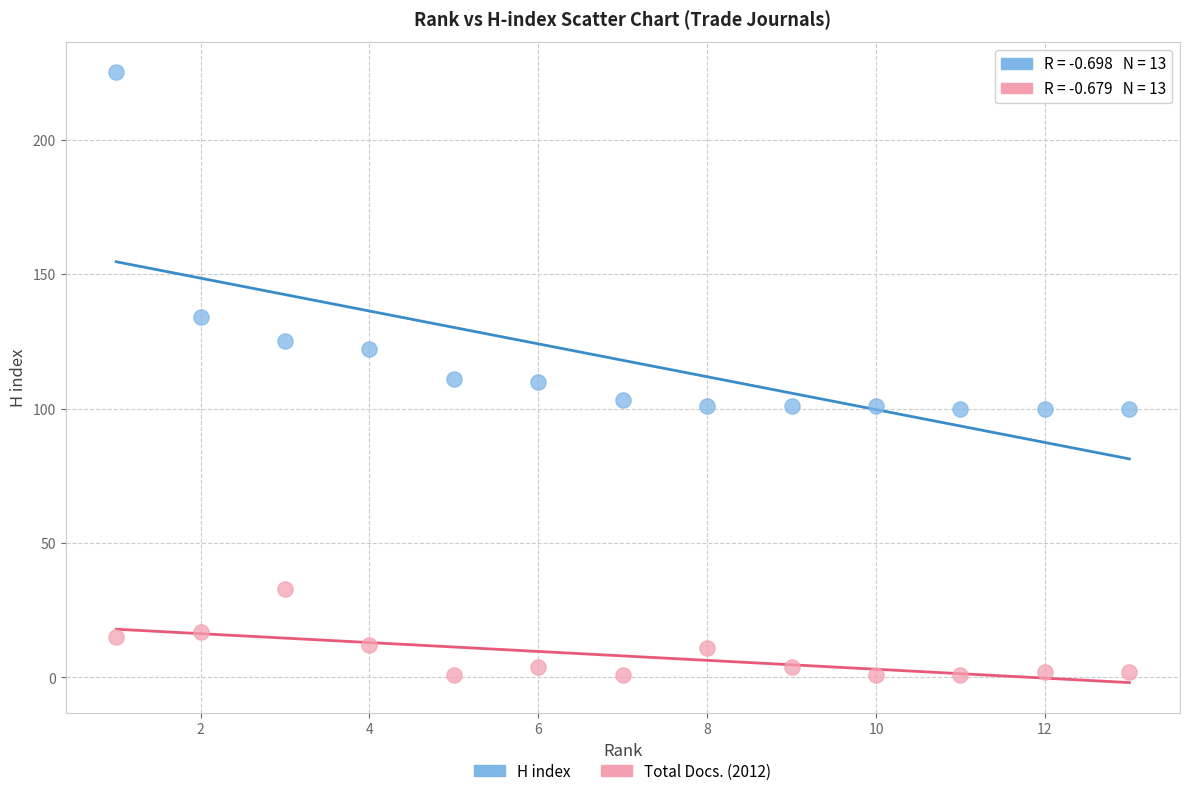

In the H index series, what Y value is closest to 162?

134